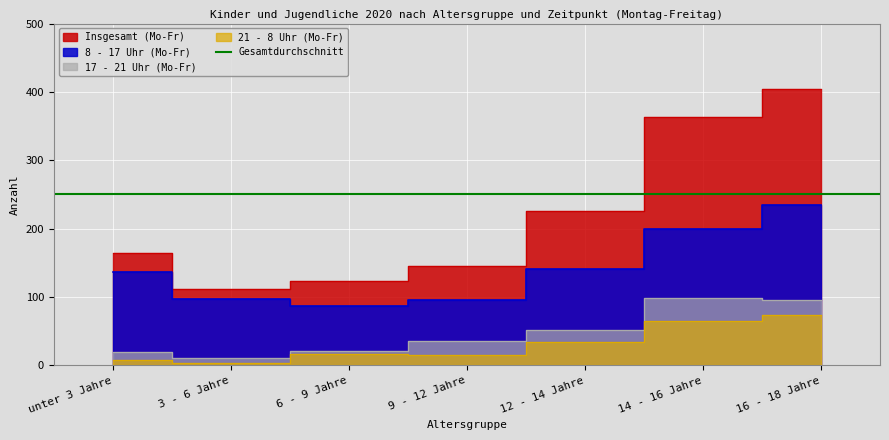

How many data points in 17 - 21 Uhr (Mo-Fr) are above 35?

3